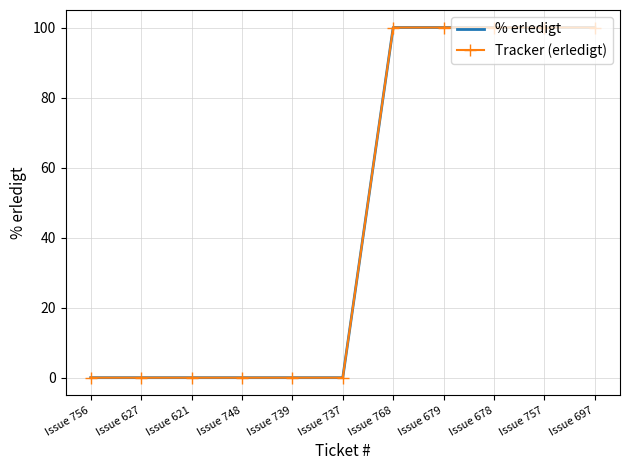

Rank the categories by % erledigt value from highest to lowest.

Issue 768, Issue 679, Issue 678, Issue 757, Issue 697, Issue 756, Issue 627, Issue 621, Issue 748, Issue 739, Issue 737